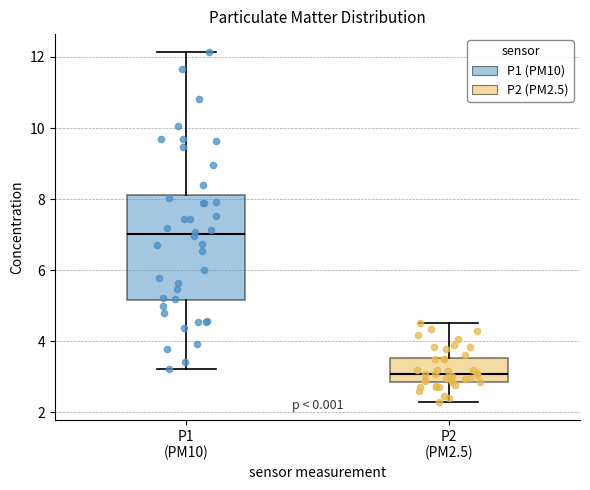

Reading left to right, transcribe this box plot: for each box, give where its median line is, the range the box spans, and where its two whiskers end, as read against the y-axis. The values are not printed on the chart, so give them approximately, as read against the axis.

P1 (PM10): median 7.0, box 5.2 to 8.2, whiskers 3.2 to 12.2
P2 (PM2.5): median 3.0, box 2.8 to 3.6, whiskers 2.2 to 4.6